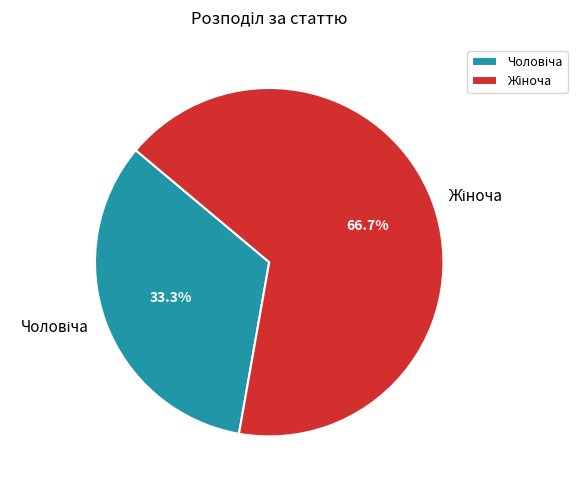

Count the number of slices in the pie.

2